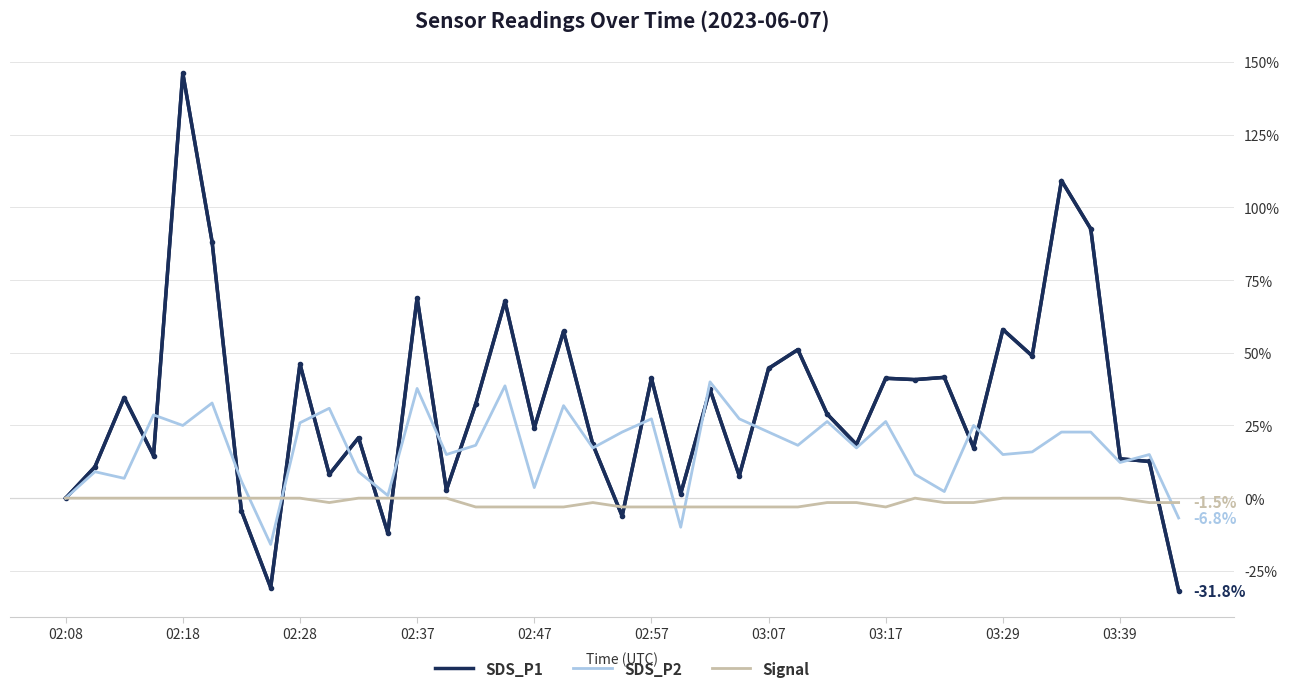

Which series has the largest total across all categories?

SDS_P1